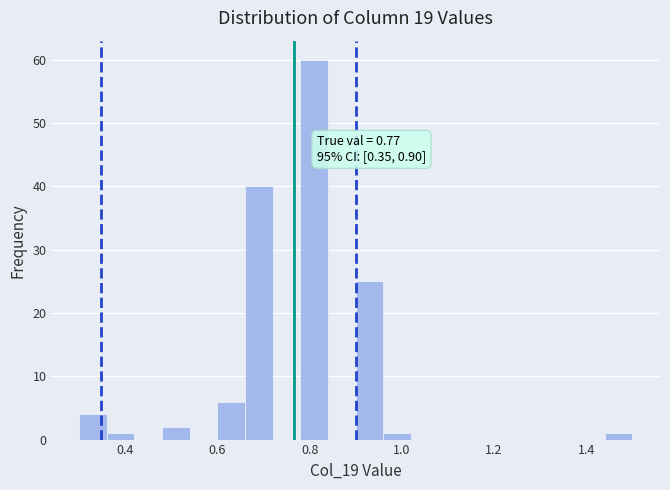

Around what value on the x-axis is the tallest bar? Give the approximate position of its centre, as read against the axis.

0.82